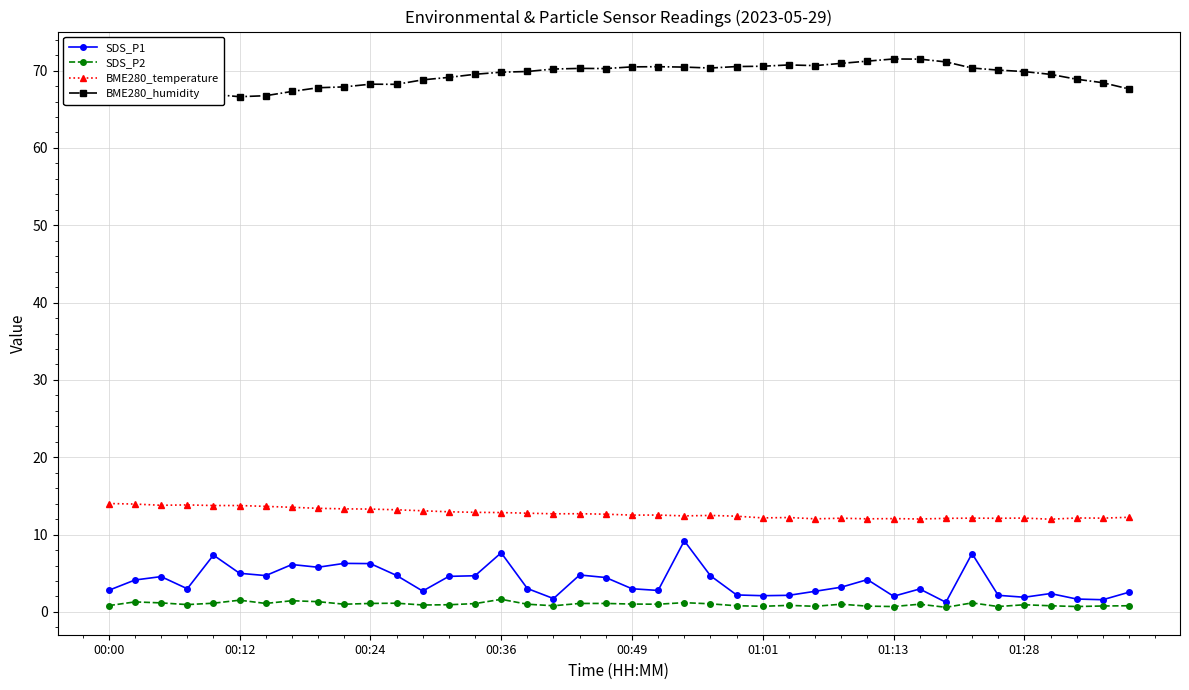

True or false: SDS_P2 and BME280_humidity cross at least once.

False